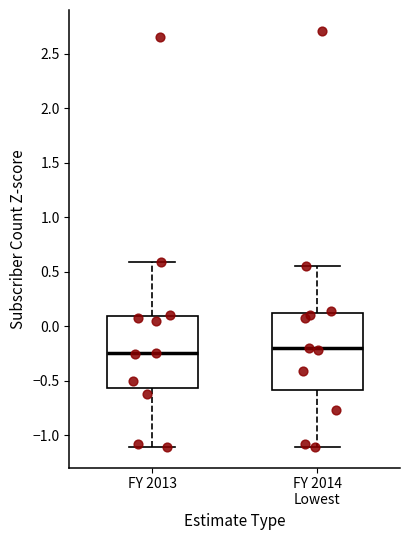

Comparing the boxes themselves (not the whiskers), which one is the tallest?

FY 2014 Lowest